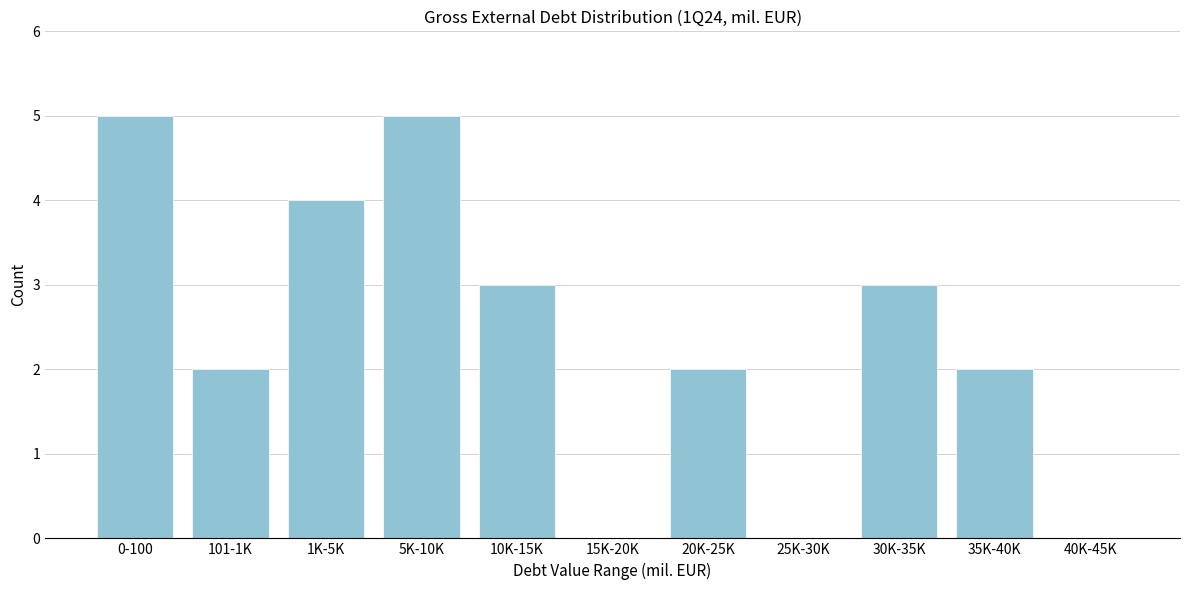

Reading right to left, what are all the values shown in this chart?

40K-45K=0	35K-40K=2	30K-35K=3	25K-30K=0	20K-25K=2	15K-20K=0	10K-15K=3	5K-10K=5	1K-5K=4	101-1K=2	0-100=5